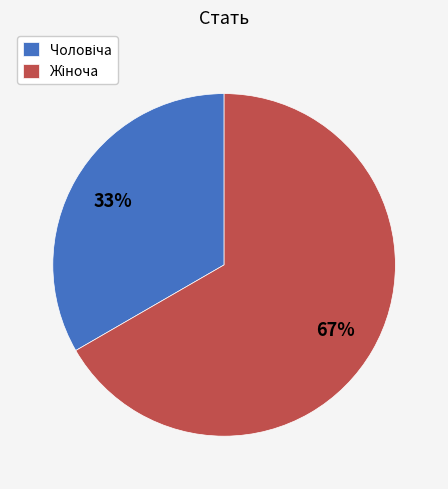

Is there a majority slice in this chart?

Yes